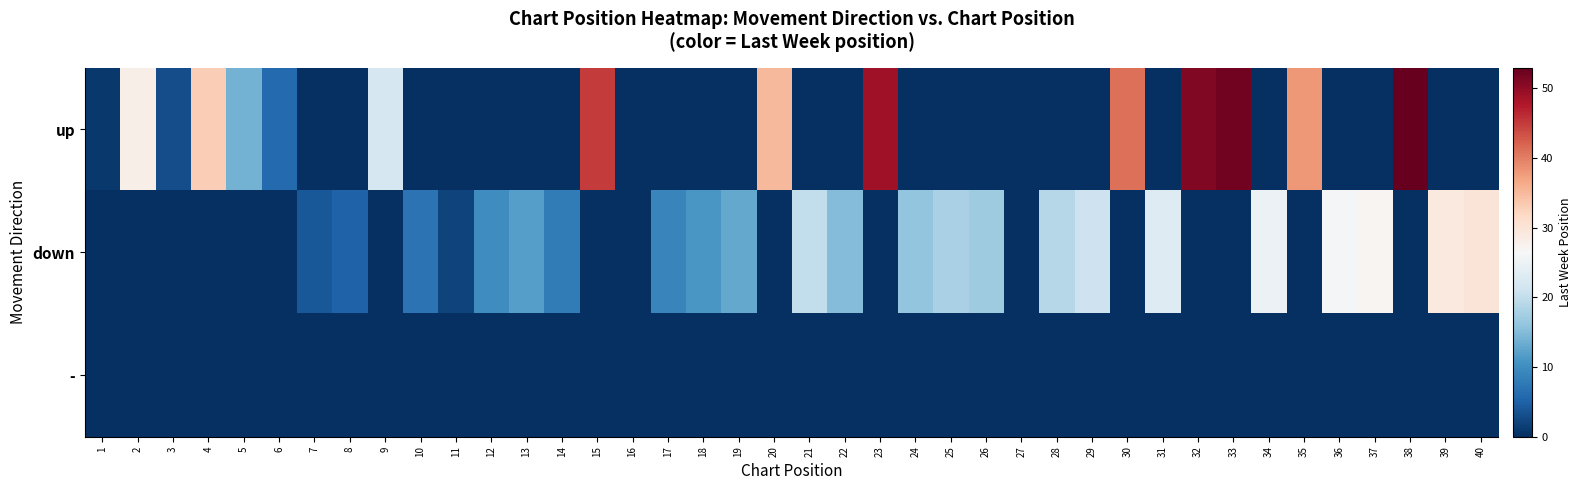

What is the difference between the highest and lowest values at 35?

38